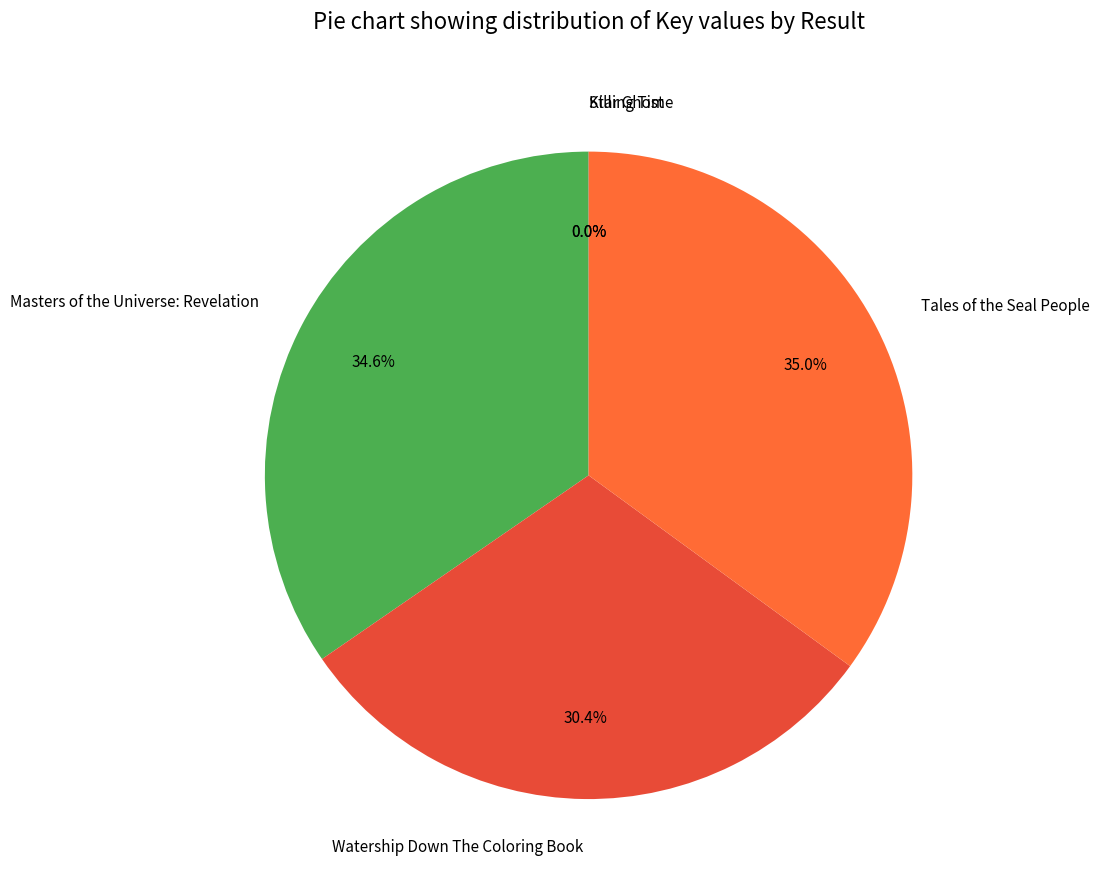

Is Masters of the Universe: Revelation the majority of the pie?

No